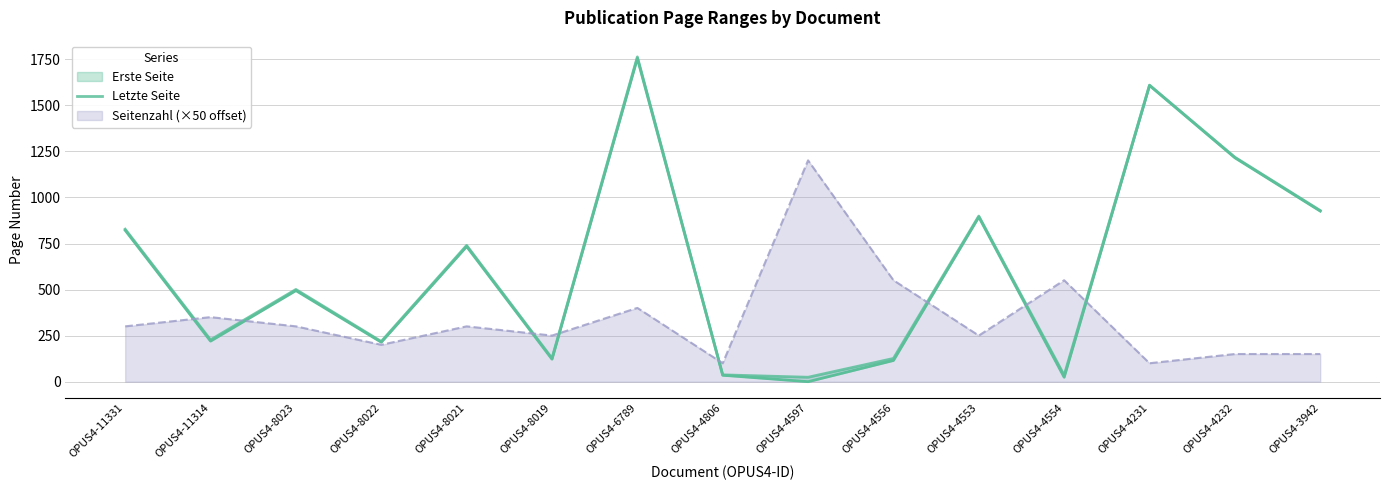

Reading right to left, extract all data points from this chart.

929	1218	1609	36	899	127	25	38	1762	128	740	219	501	228	828